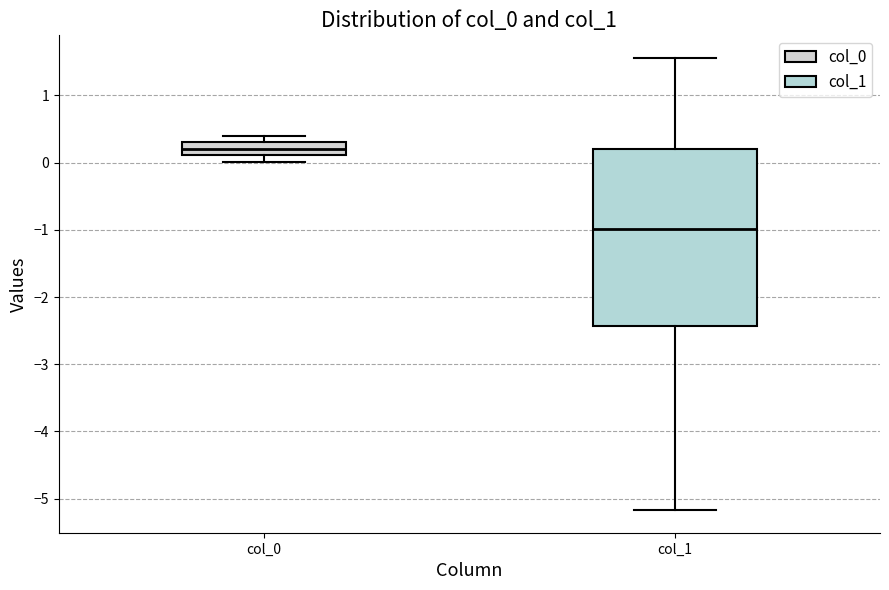

Reading left to right, read every box against the y-axis: the position of its median line, the range the box covers, and the ends of its whiskers. The values are not printed on the chart, so give them approximately, as read against the axis.

col_0: median 0.2, box 0.1 to 0.3, whiskers 0.0 to 0.4
col_1: median -1.0, box -2.4 to 0.2, whiskers -5.2 to 1.6